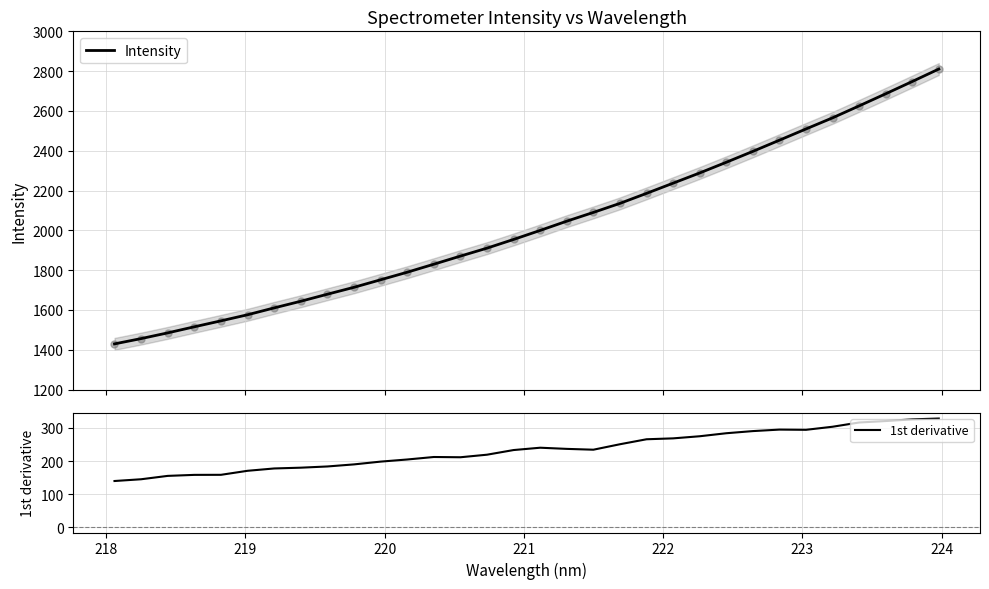

What is the minimum value for Intensity?

1429.6